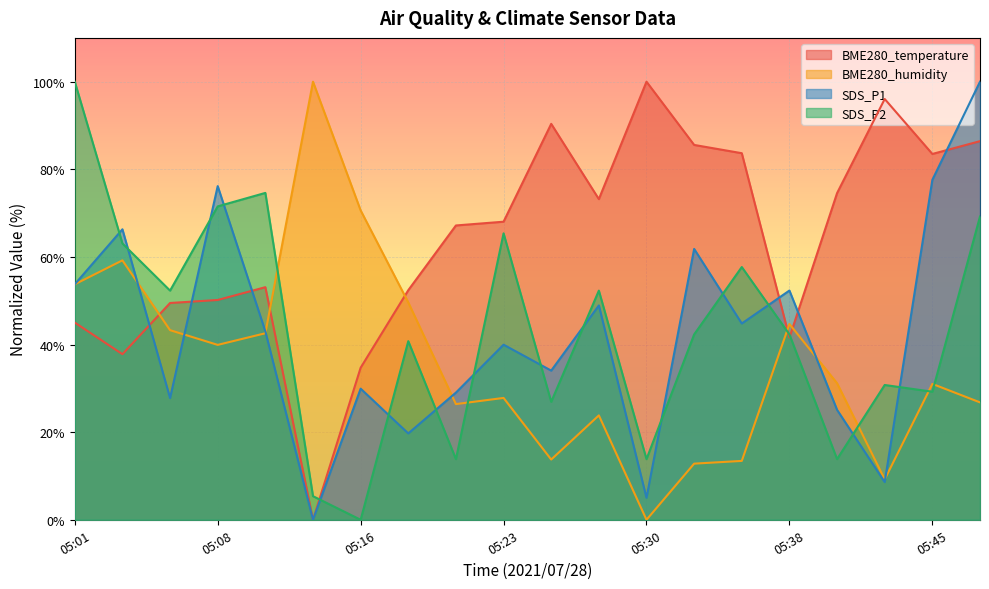

At which label does BME280_humidity first exceed 31?

05:01